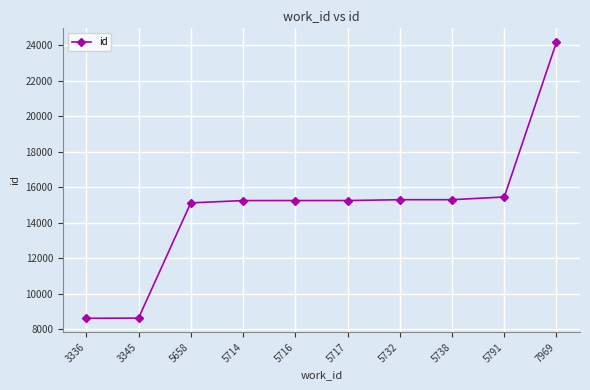

What is the value of the 10th point from the left?

24176